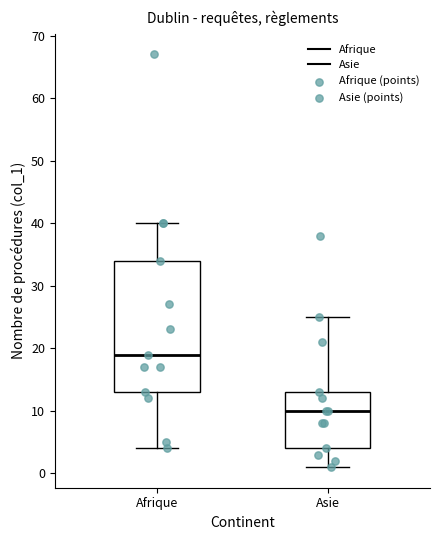

Where is the upper edge of the box for Afrique on the y-axis? The values are not printed on the chart, so give them approximately, as read against the axis.

34